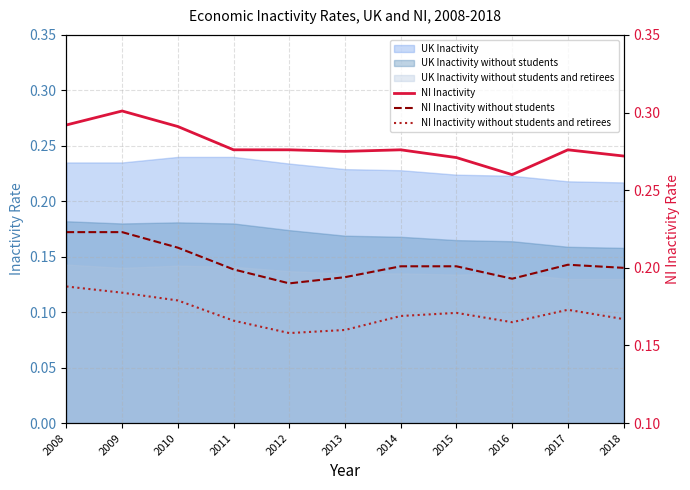

The NI Inactivity series shows 0.4 at 2011. True or false?

False